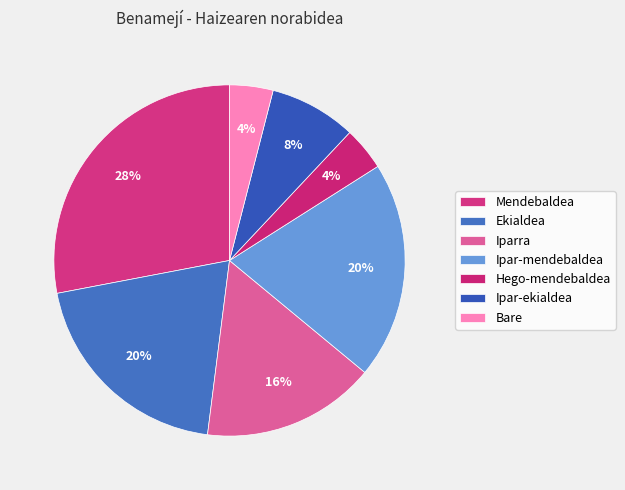

How many segments does this pie chart have?

7